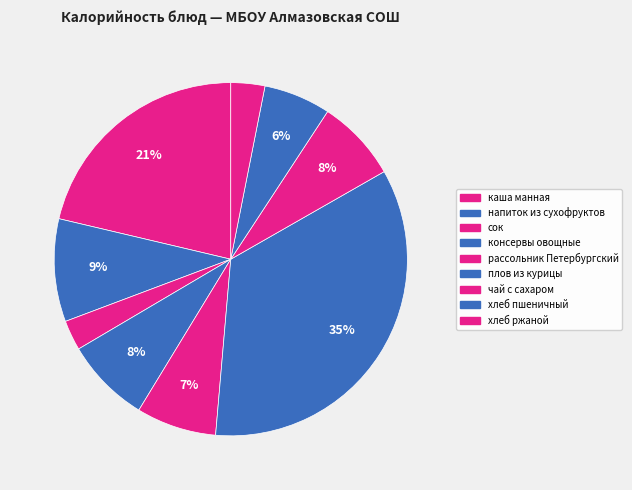

What is the smallest slice in the pie chart?

сок